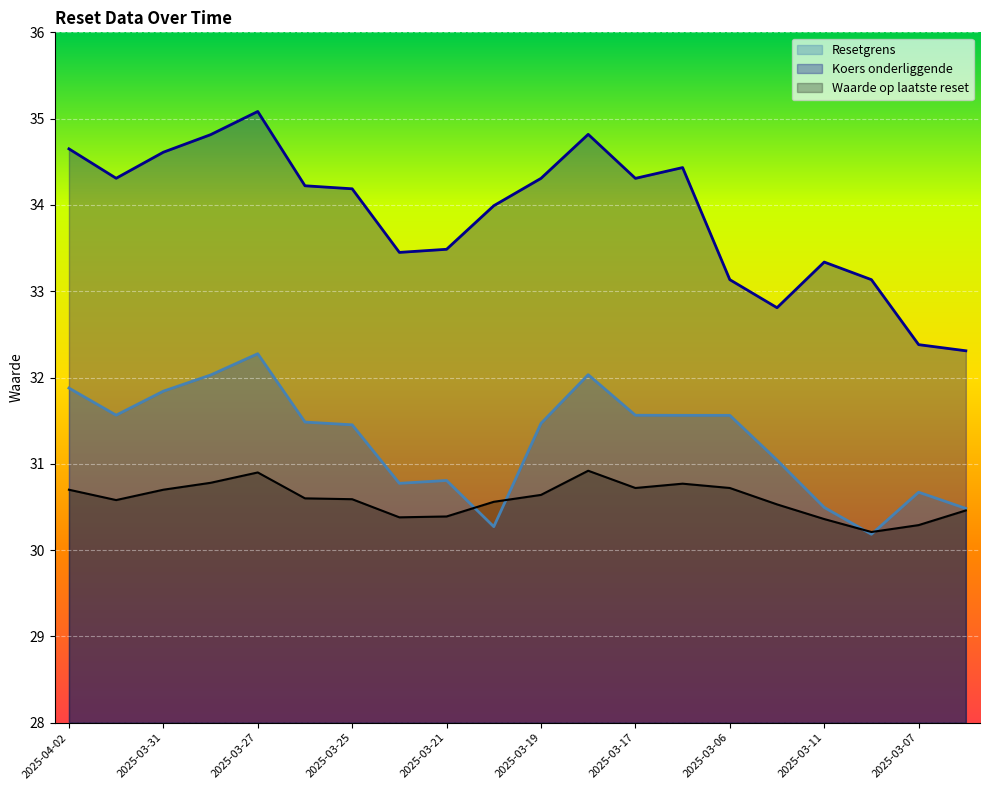

True or false: Koers onderliggende and Waarde op laatste reset cross at least once.

False